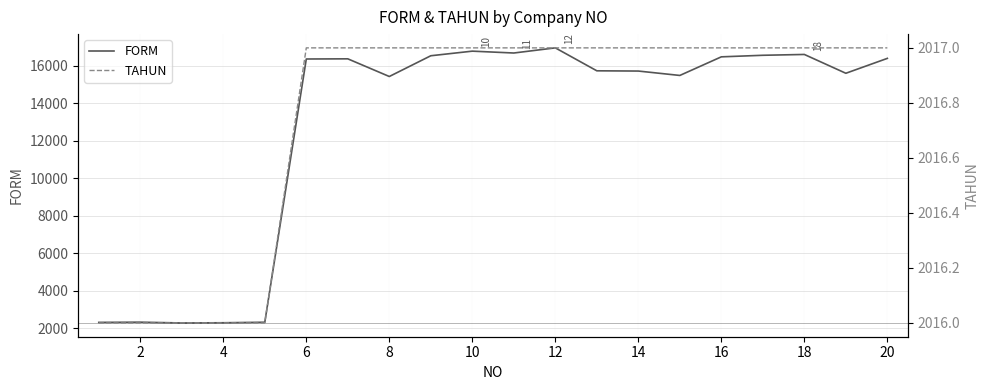

What is the highest value of the FORM series?

16940